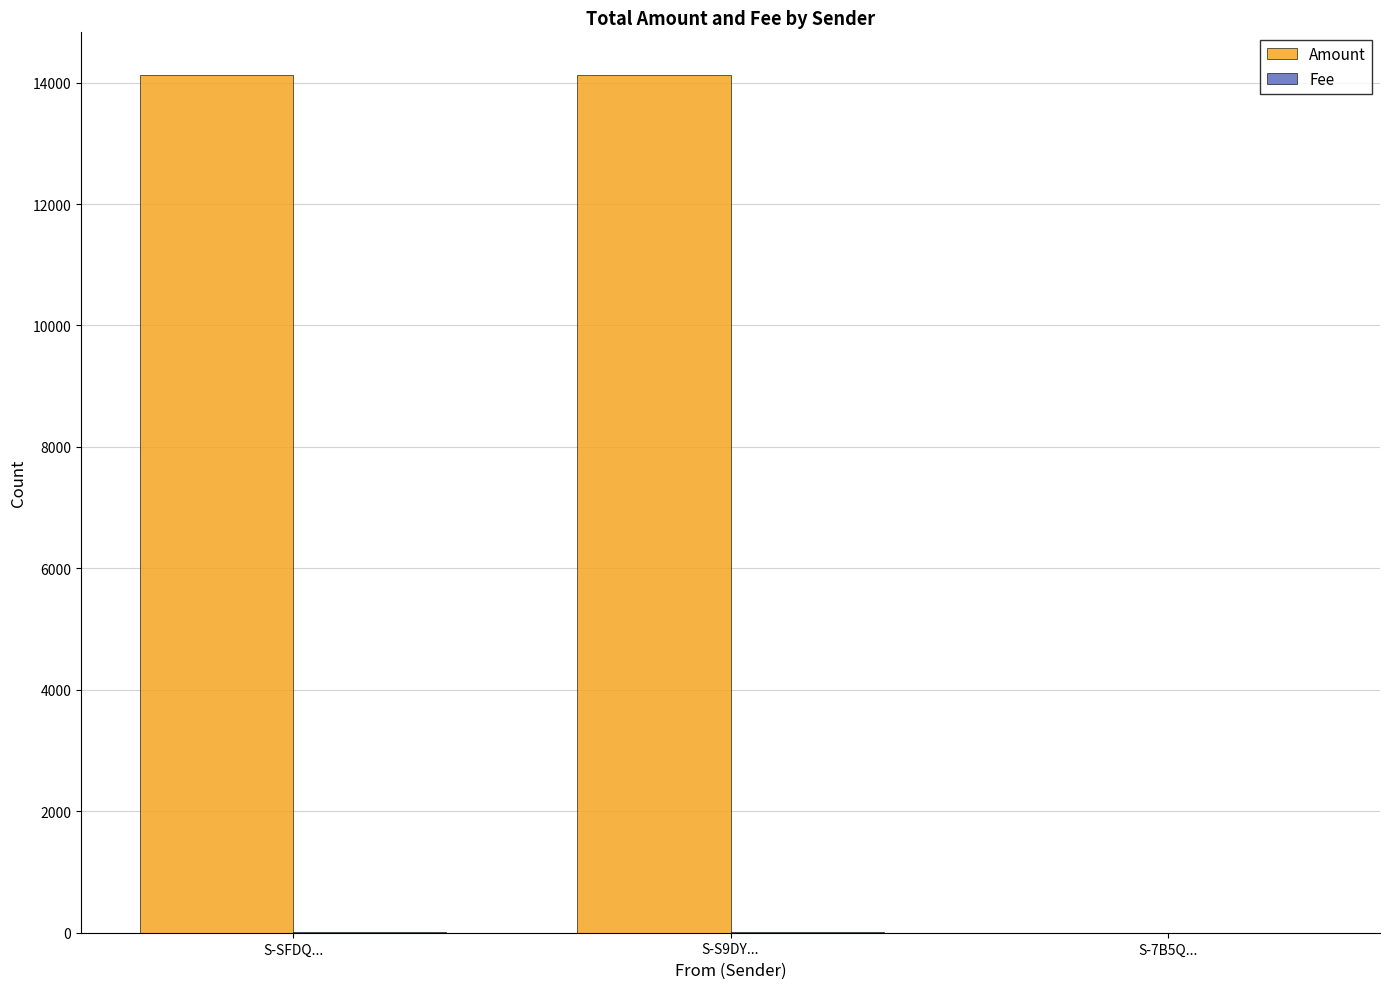

What is the greatest value displayed?

14121.0